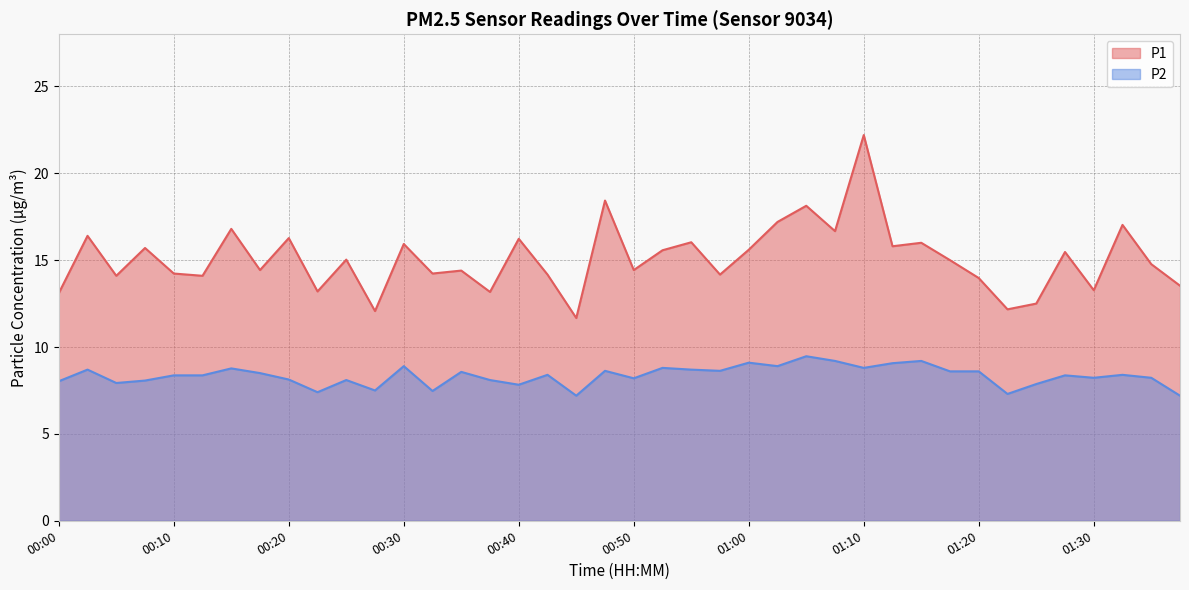

How many data points in P2 are less than 8?

9